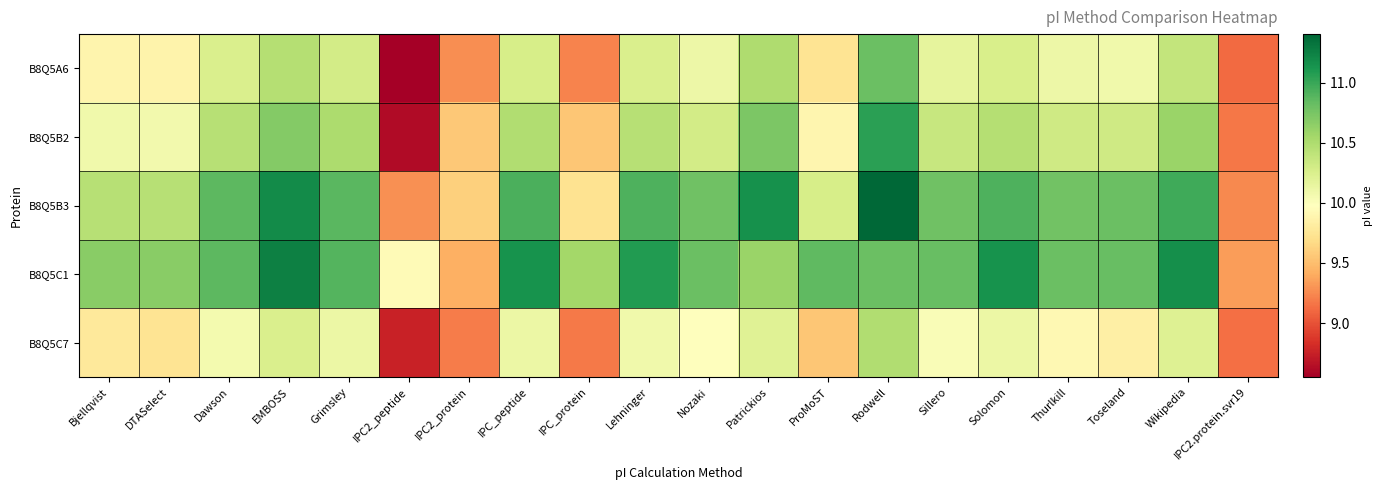

Between Bjellqvist and IPC2_protein, which series saw the biggest shift?

B8Q5C1